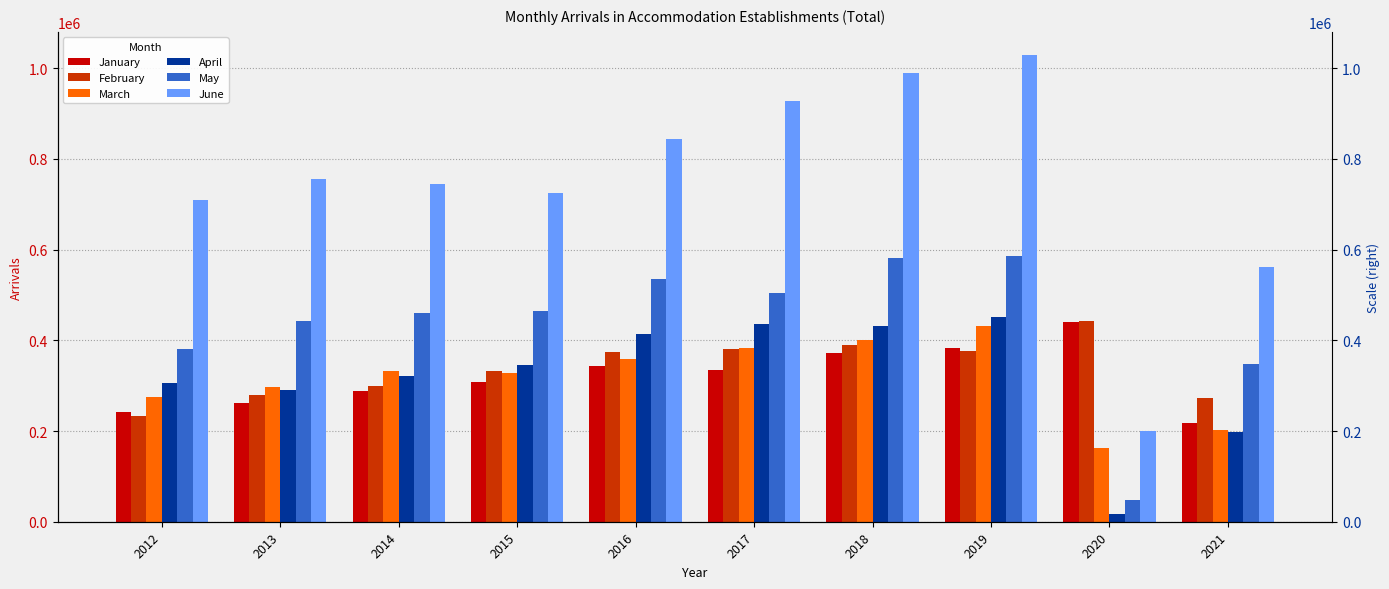

What is the value of the February bar at the 5th from the left?

374942